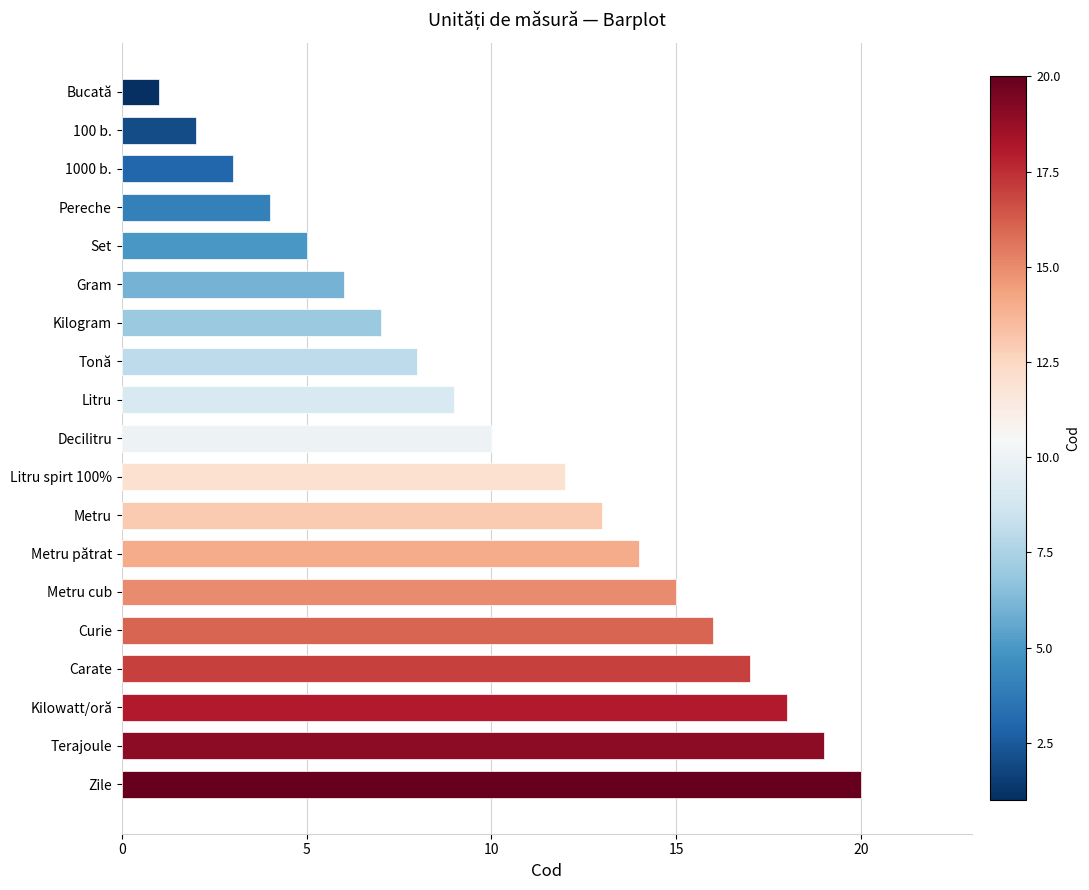

What is the sum of all values?

199